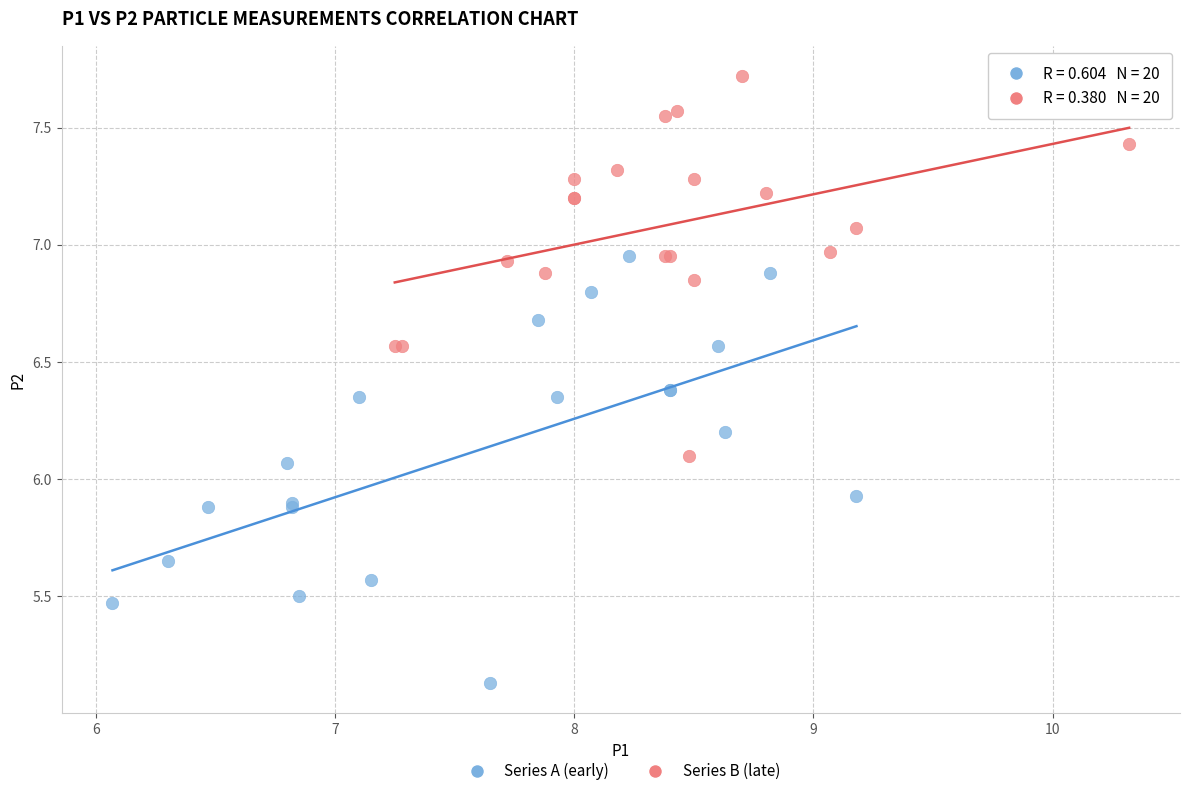

Which series reaches the maximum Y coordinate?

Series B (late)